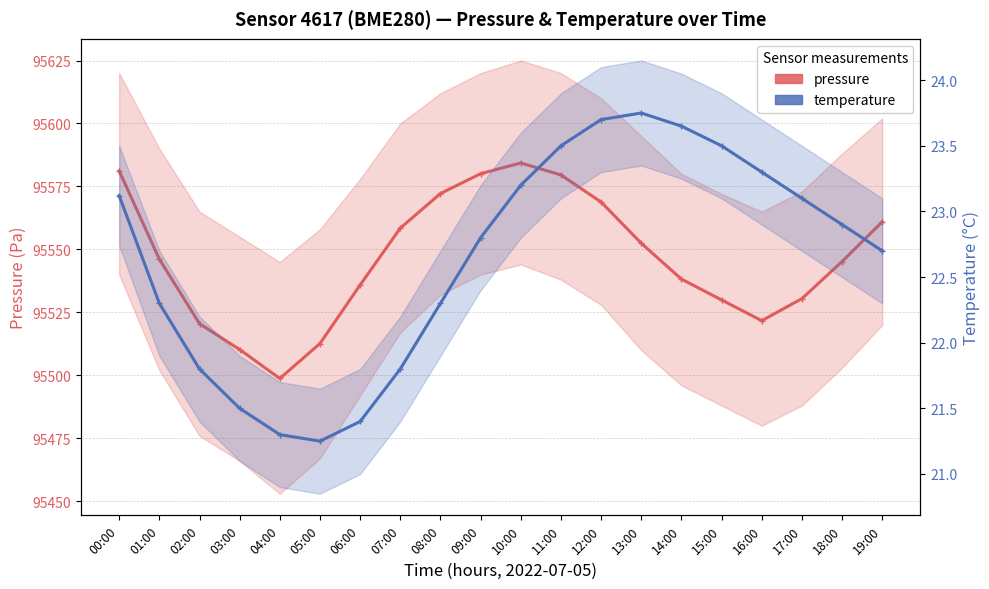

Which category has the lowest value across all series?

05:00